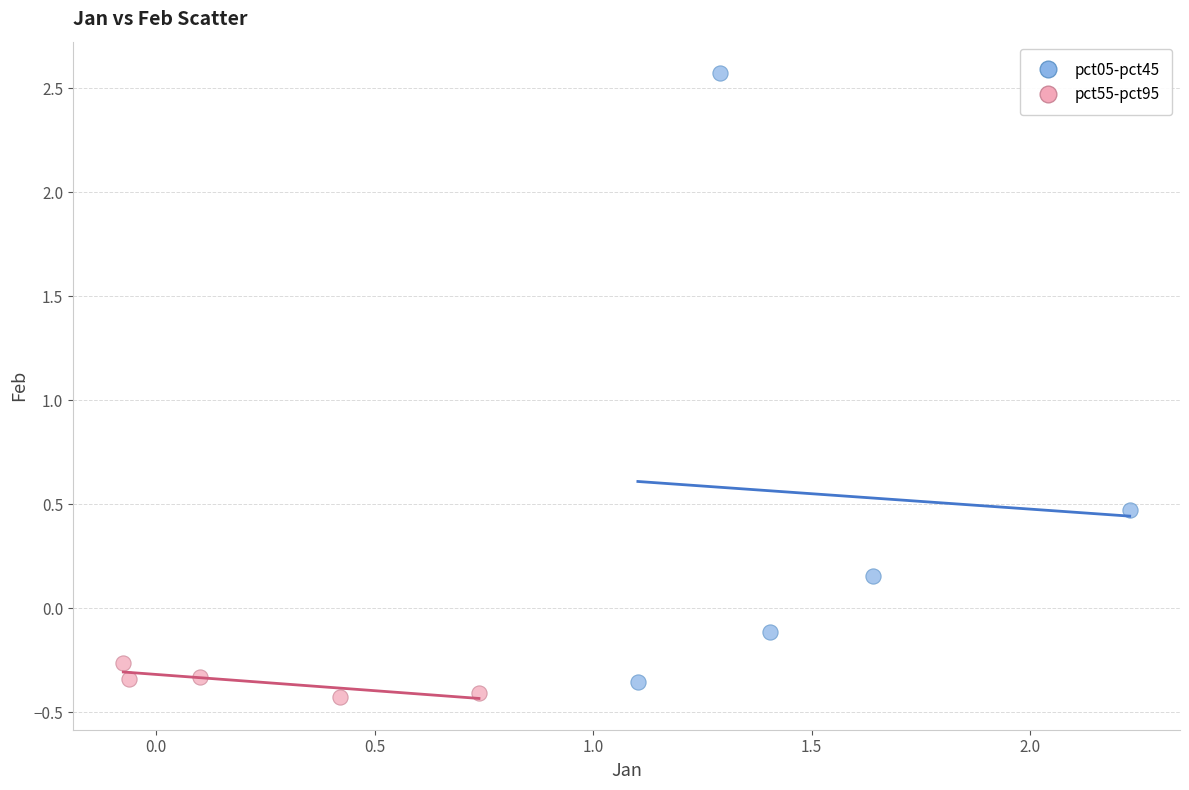

Which series contains the highest Y value?

pct05-pct45